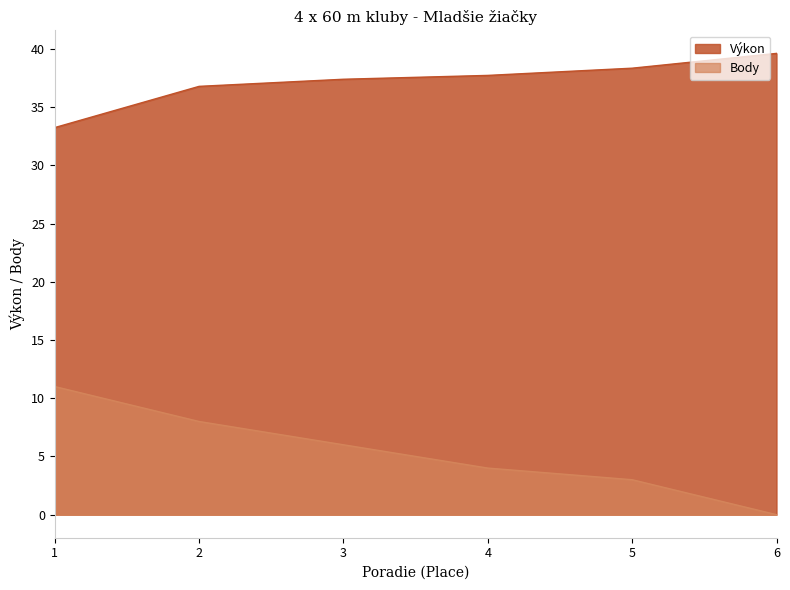

What is the difference between the second highest and second lowest values in the Výkon series?

1.6